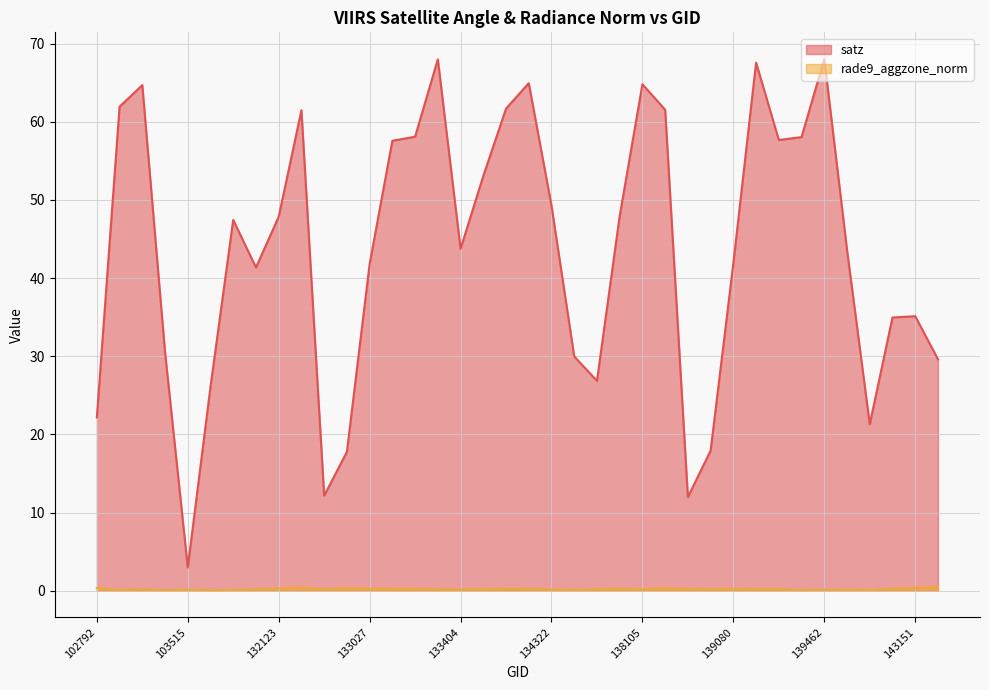

What is the difference between the highest and lowest values at 137322?

26.7